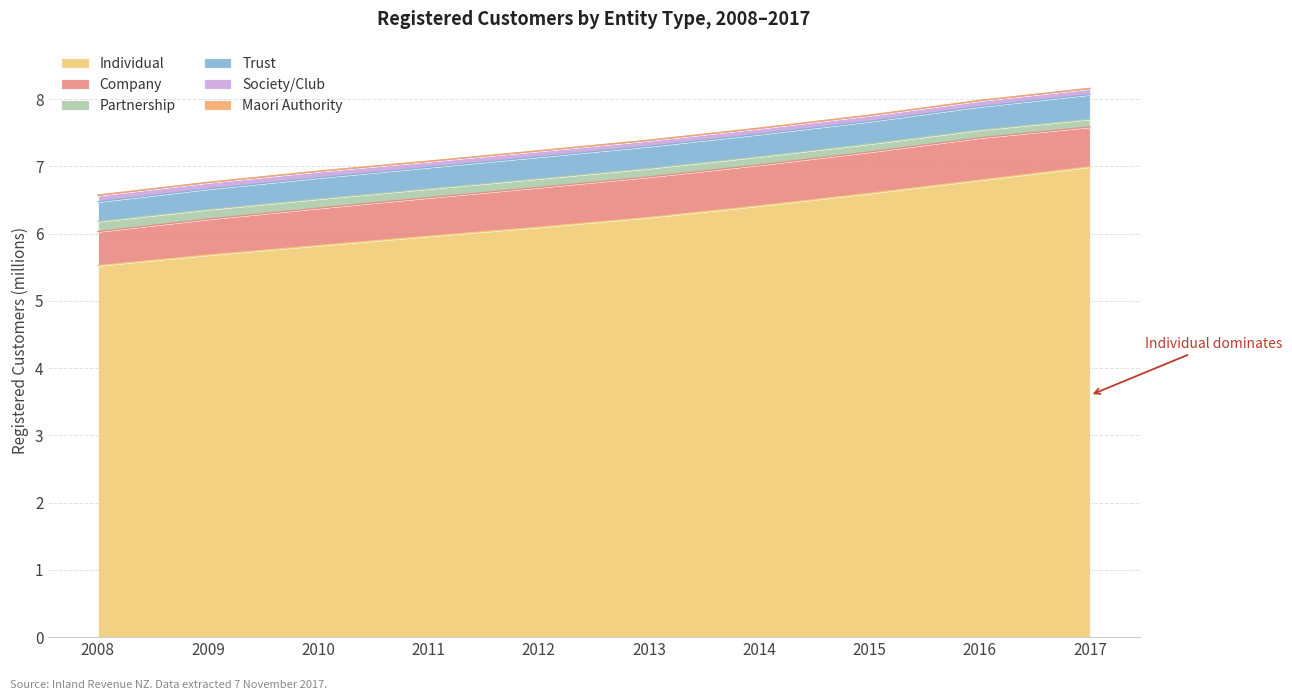

What is the total value across all series at 2009?

6.8